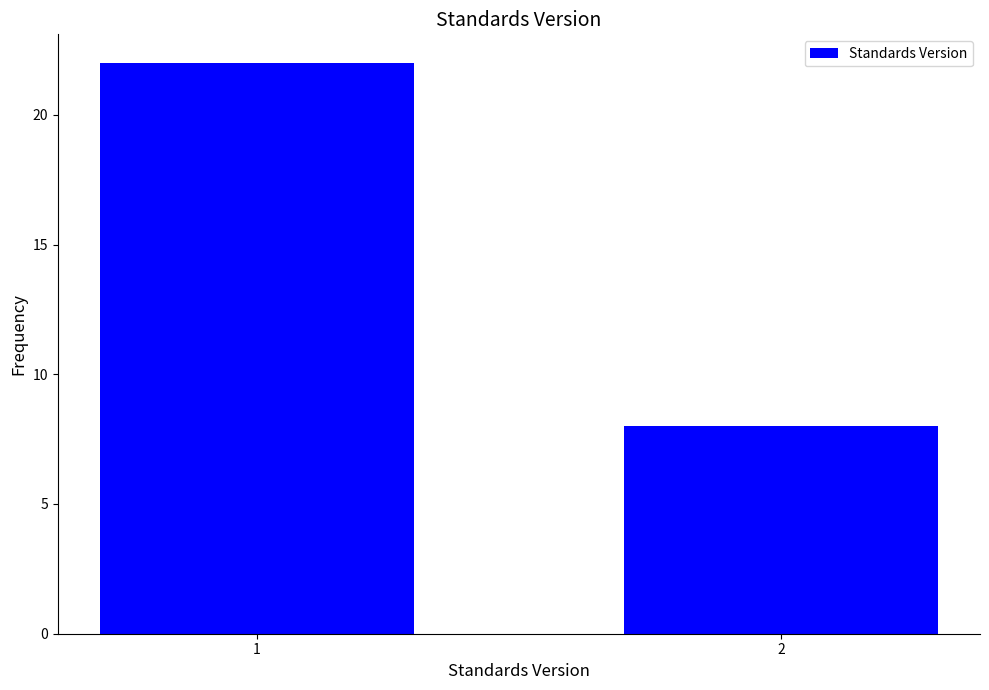

Reading left to right, transcribe all the data shown in this chart.

22	8